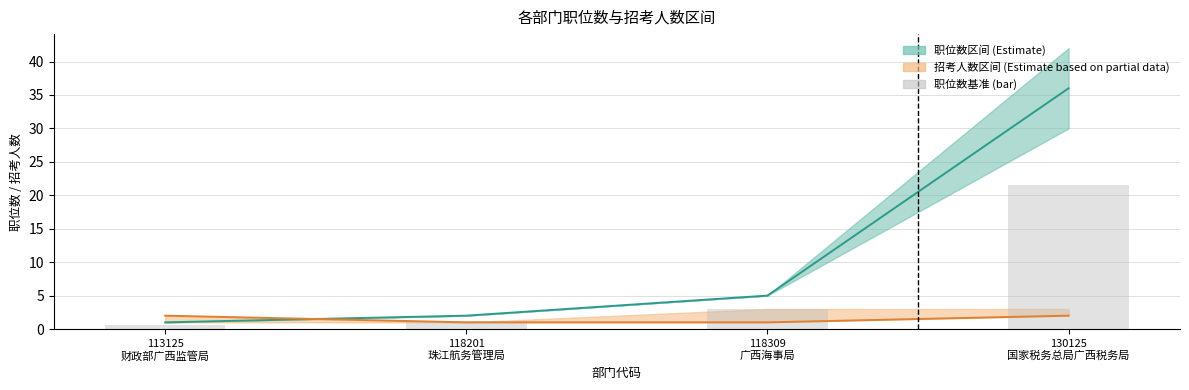

What position from the left is 118201
珠江航务管理局?

2